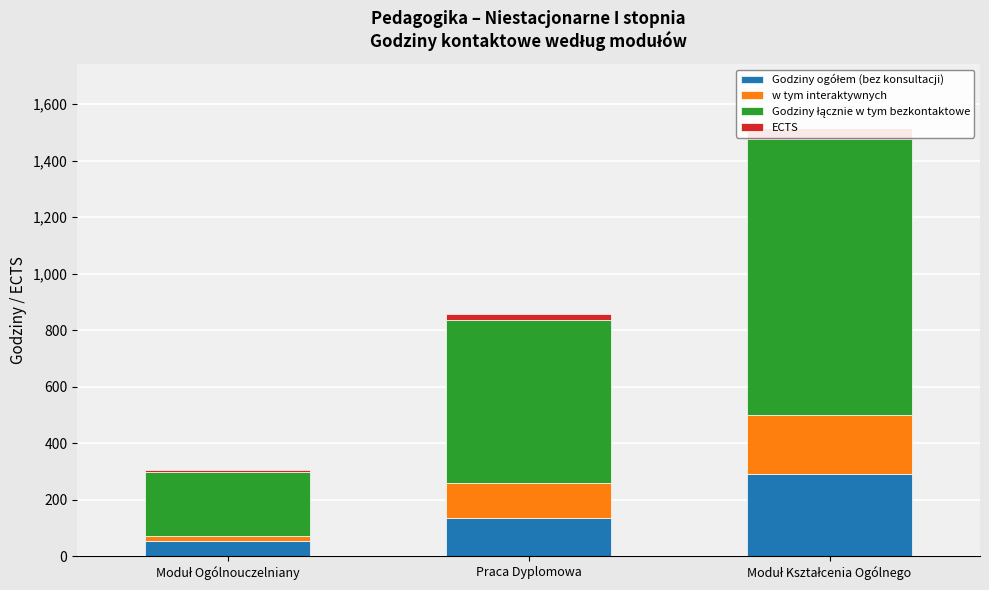

What is the label of the 3rd bar from the left?

Moduł Kształcenia Ogólnego